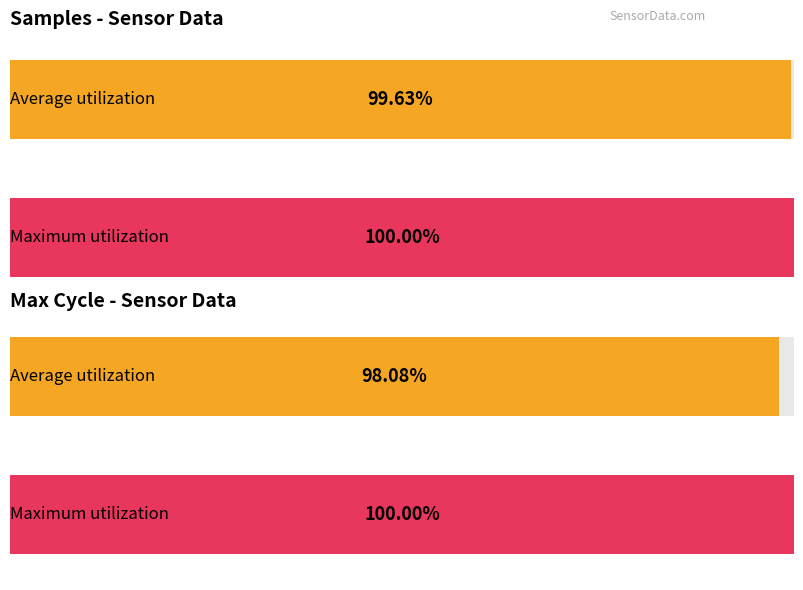

How many bars are there in each group?

2